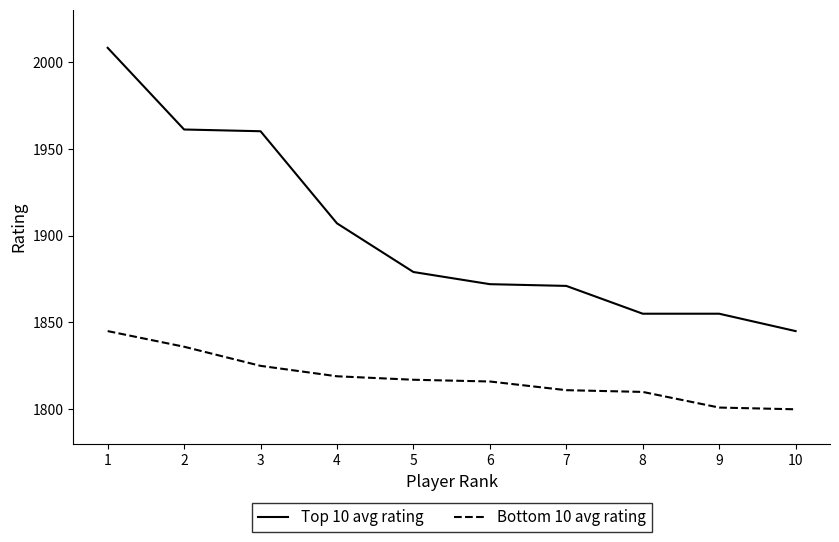

What is the total value across all series at 2?

3797